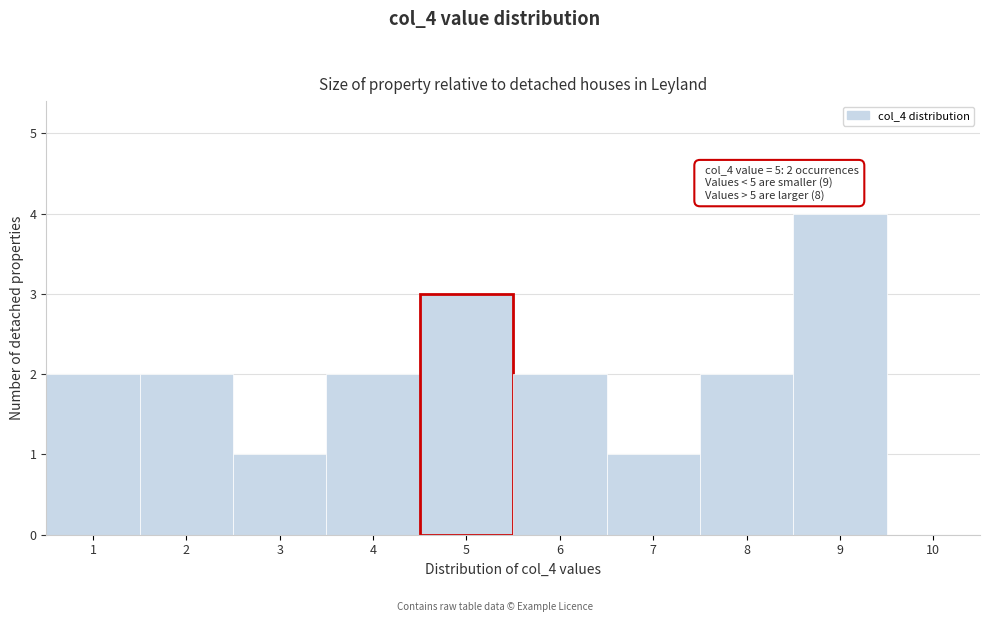

Which range on the x-axis has the tallest bar?

8.5 to 9.5